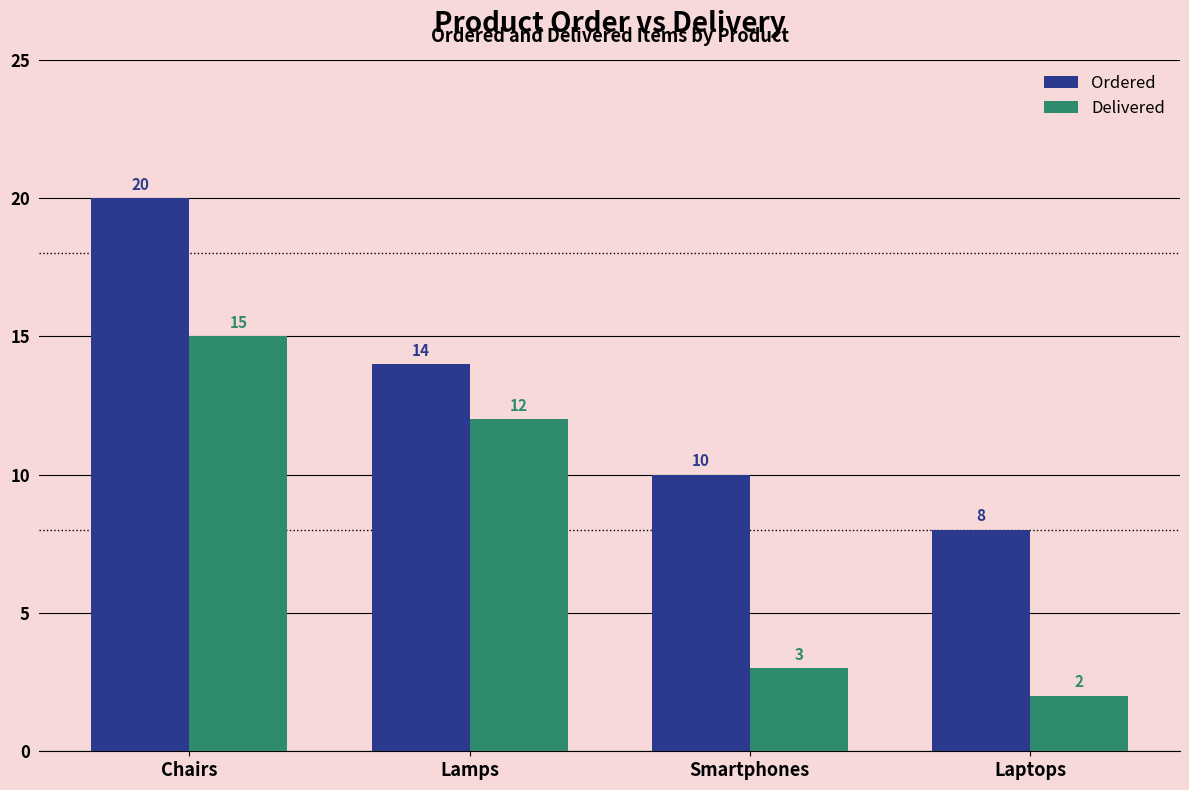

At which label does Delivered reach its minimum?

Laptops